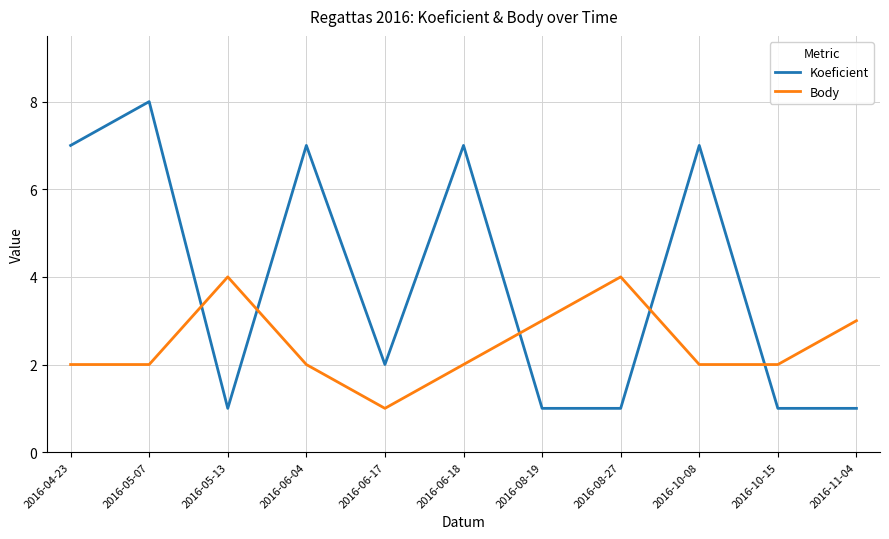

How many lines are shown in the chart?

2